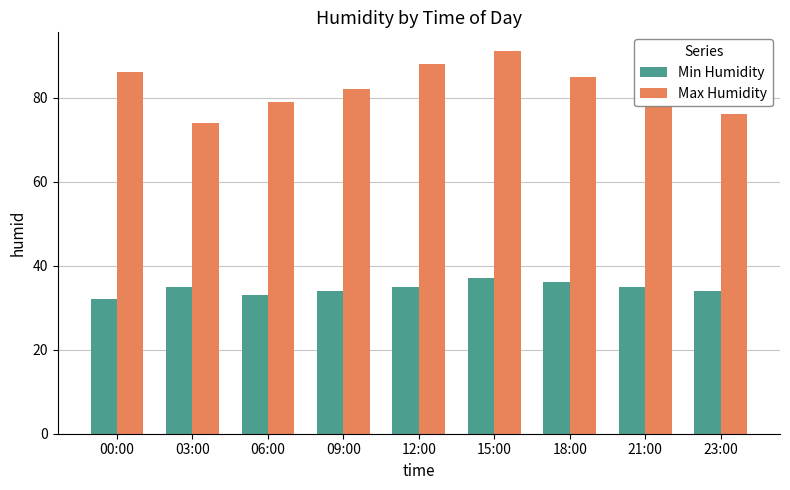

Reading left to right, extract all data points from this chart.

Min Humidity: 00:00=32	03:00=35	06:00=33	09:00=34	12:00=35	15:00=37	18:00=36	21:00=35	23:00=34
Max Humidity: 00:00=86	03:00=74	06:00=79	09:00=82	12:00=88	15:00=91	18:00=85	21:00=78	23:00=76